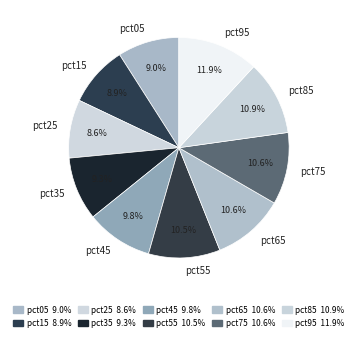

How many slices are in this pie chart?

10